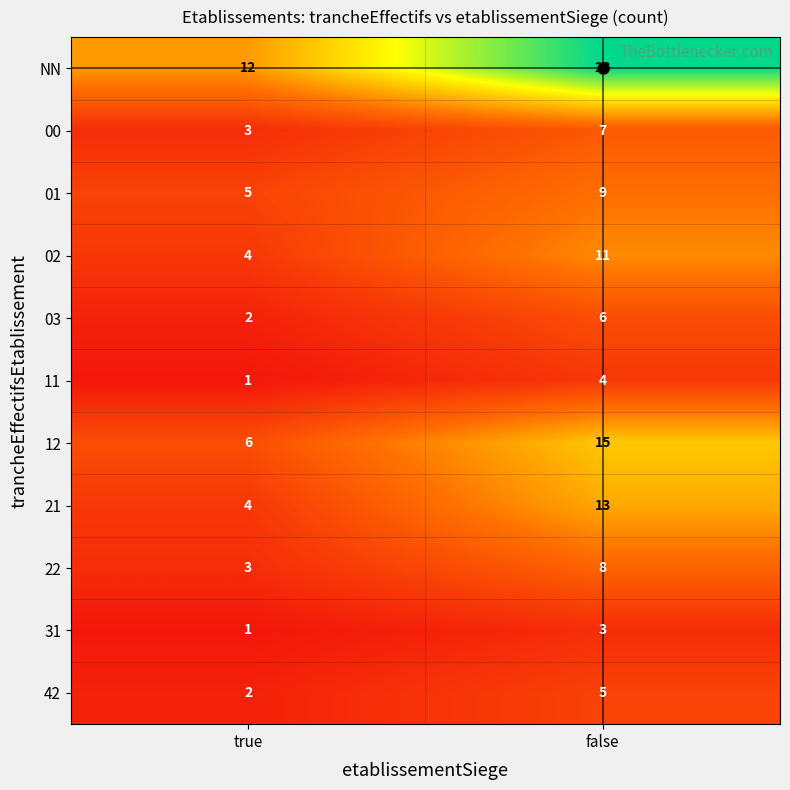

List the series in order of their peak value, highest first.

NN, 12, 21, 02, 01, 22, 00, 03, 42, 11, 31